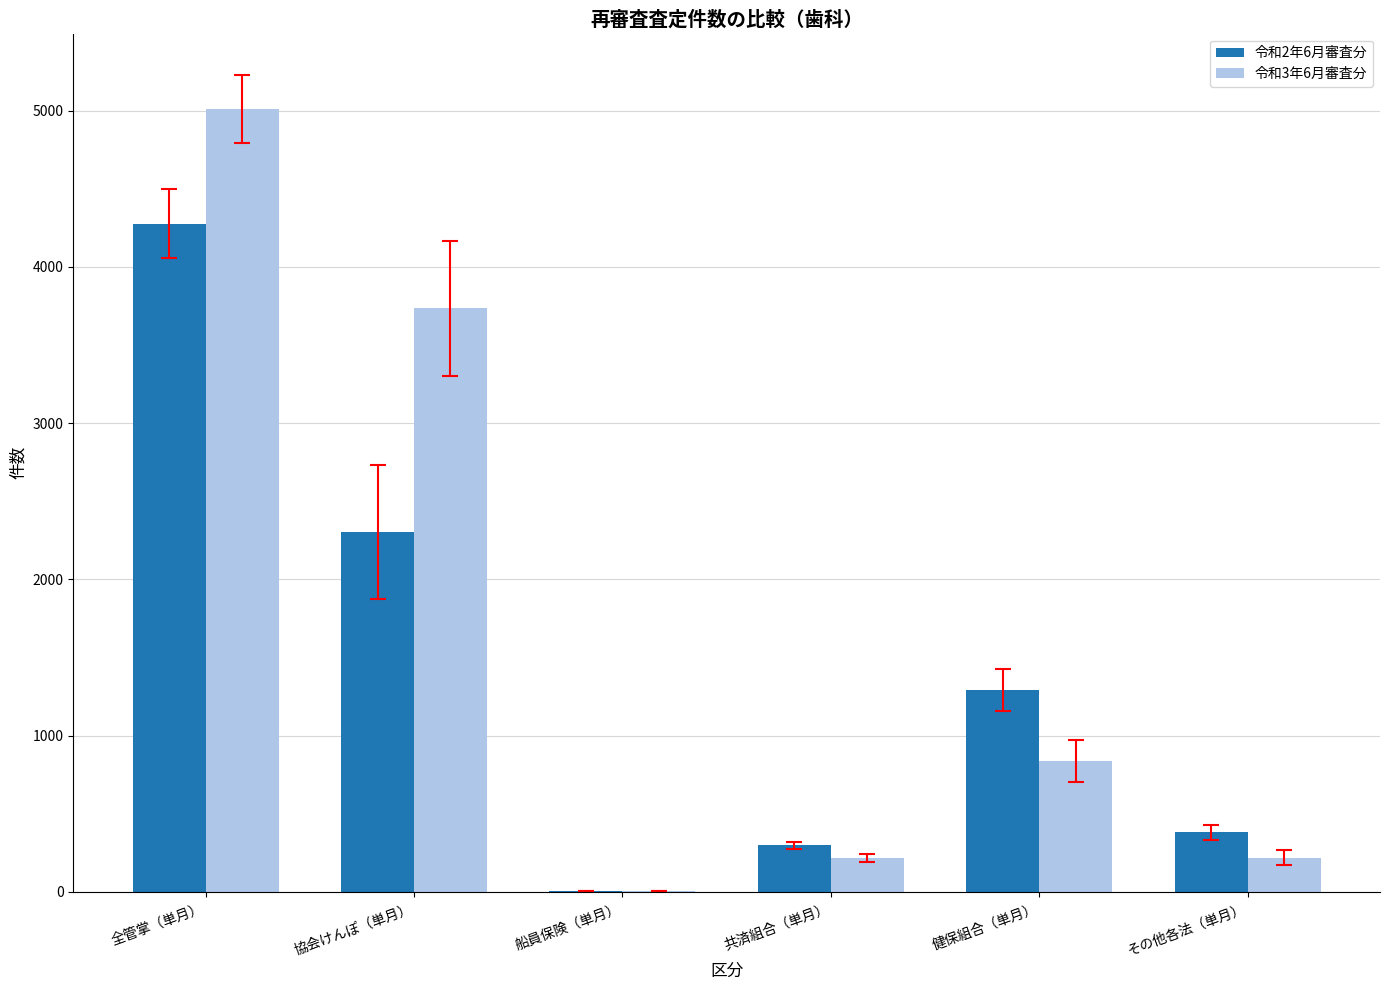

Which series changed the most between 共済組合（単月） and 健保組合（単月）?

令和2年6月審査分